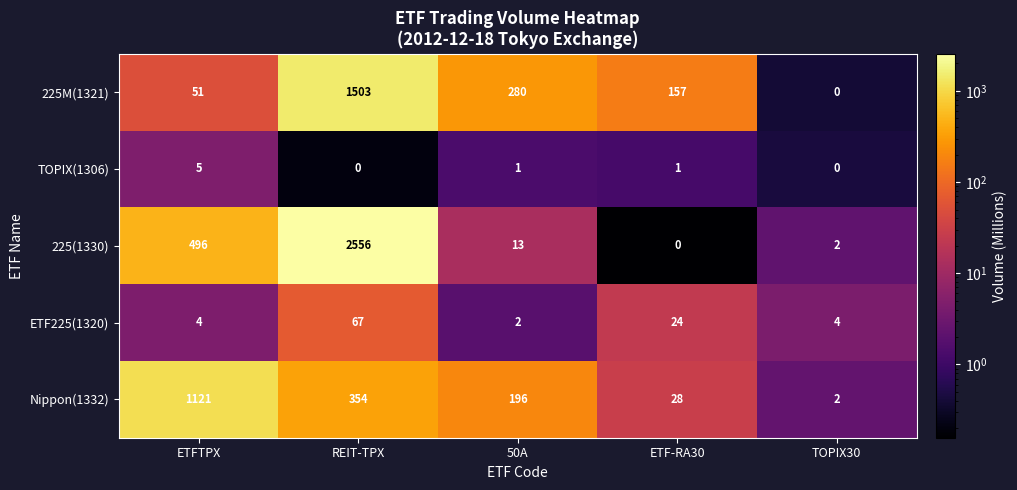

Rank the series by their maximum value, from highest to lowest.

225(1330), 225M(1321), Nippon(1332), ETF225(1320), TOPIX(1306)